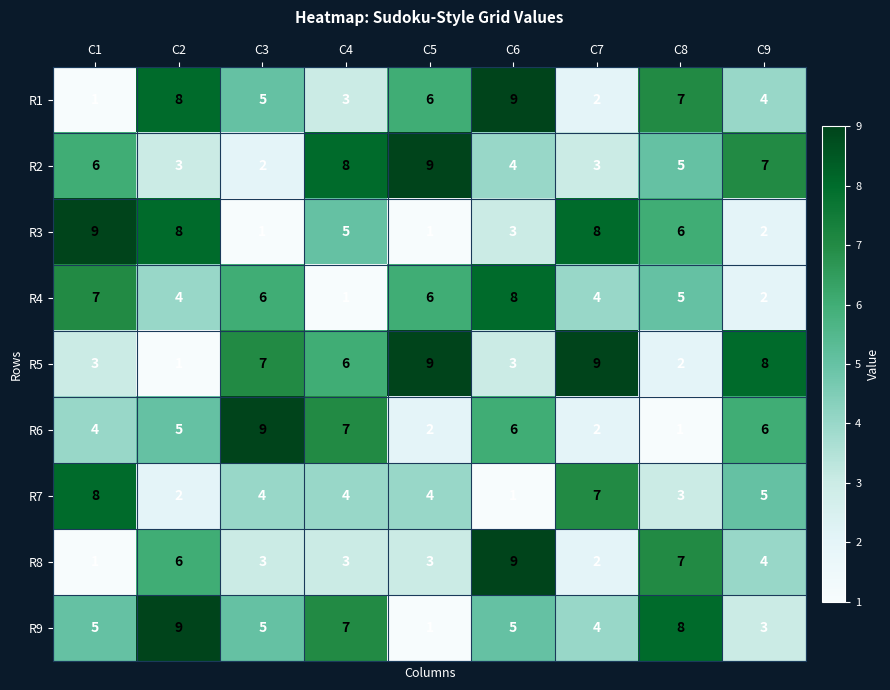

Read the R1 value at C6.

9